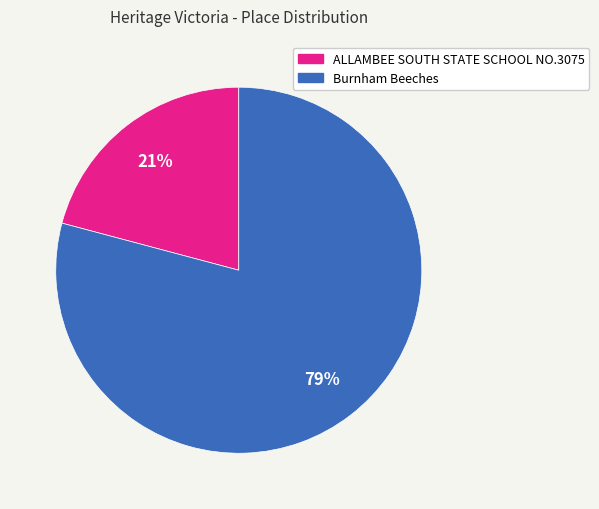

To the nearest percent, what is the difference between the largest and smallest slice percentages?

58%